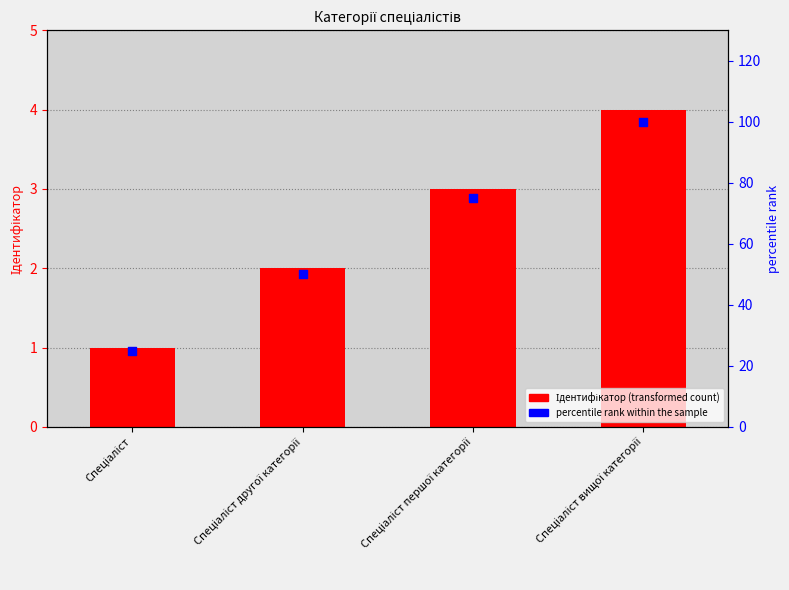

Is the value of percentile rank within the sample at Спеціаліст другої категорії greater than the value of Ідентифікатор at Спеціаліст першої категорії?

Yes